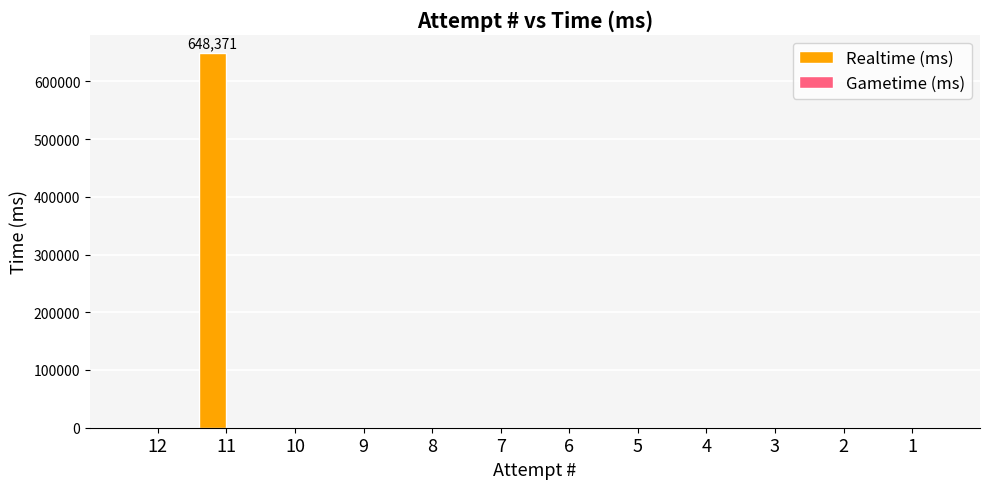

The value at 2 is 0. True or false?

True